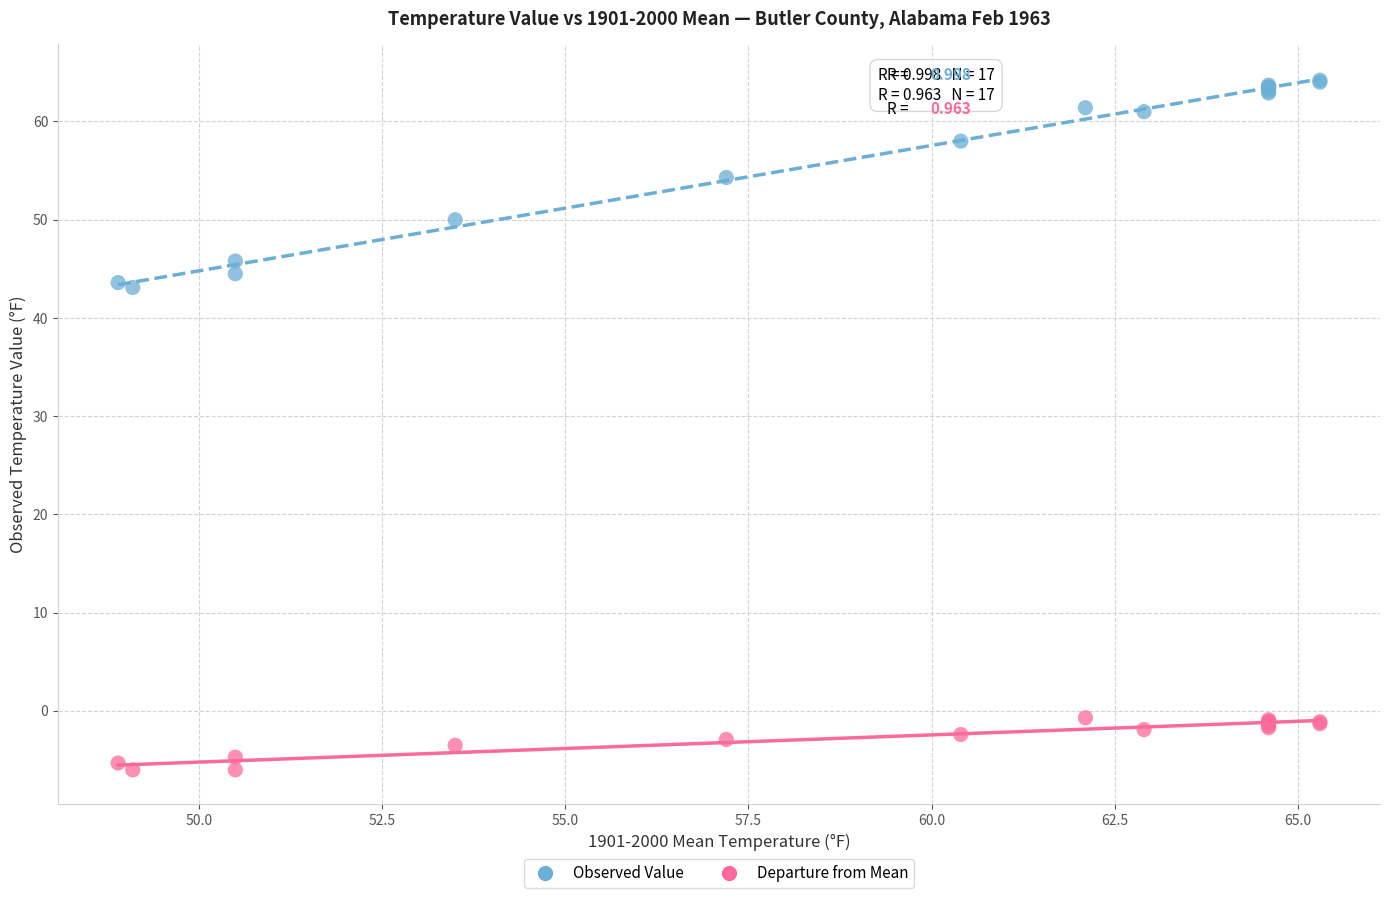

Which series has the largest Y range (max minus min)?

Observed Value